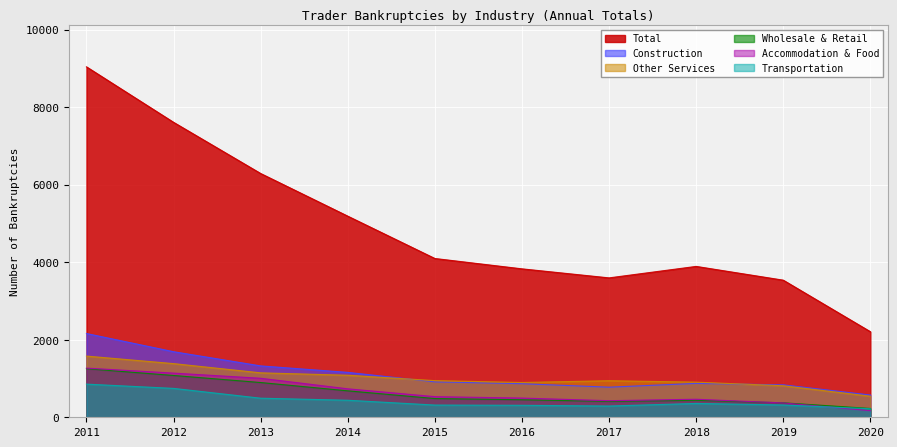

Reading left to right, extract all data points from this chart.

Construction: 2160	1691	1325	1158	914	866	776	874	836	574
Wholesale & Retail: 1253	1078	896	682	483	452	410	438	373	227
Accommodation & Food: 1268	1139	1006	734	532	495	428	465	370	171
Other Services: 1578	1384	1146	1084	945	897	943	906	813	543
Transportation: 855	745	492	439	315	309	290	357	317	220
Total: 9038	7607	6287	5187	4095	3828	3595	3891	3536	2207